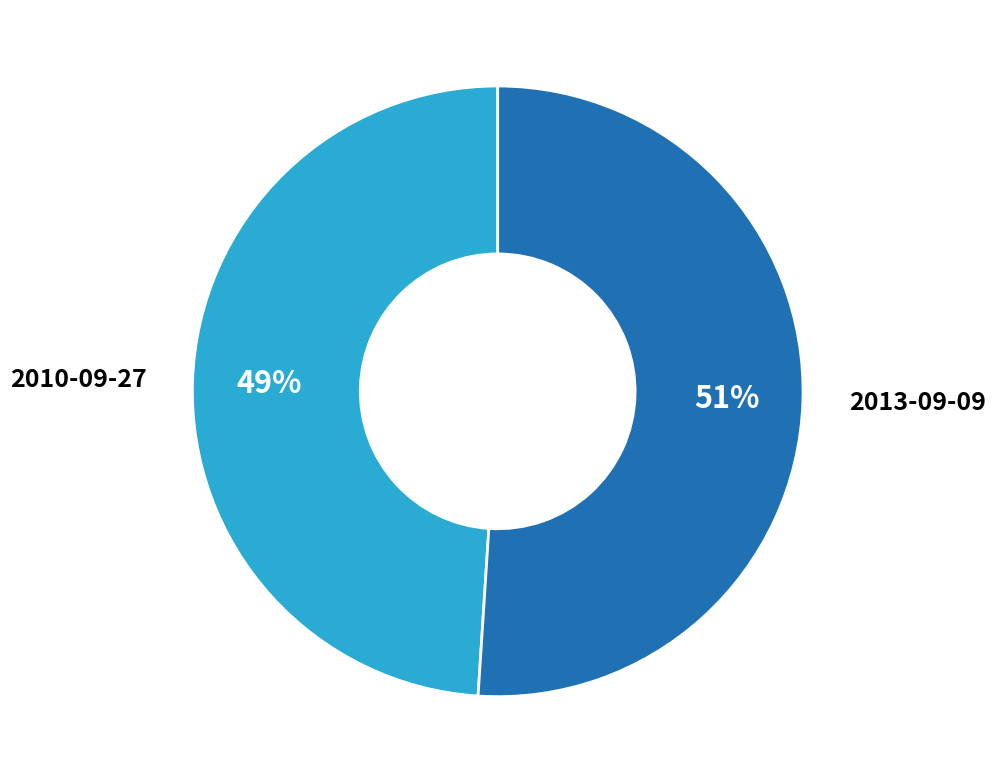

To the nearest percent, what percentage of the pie is 2013-09-09?

51%